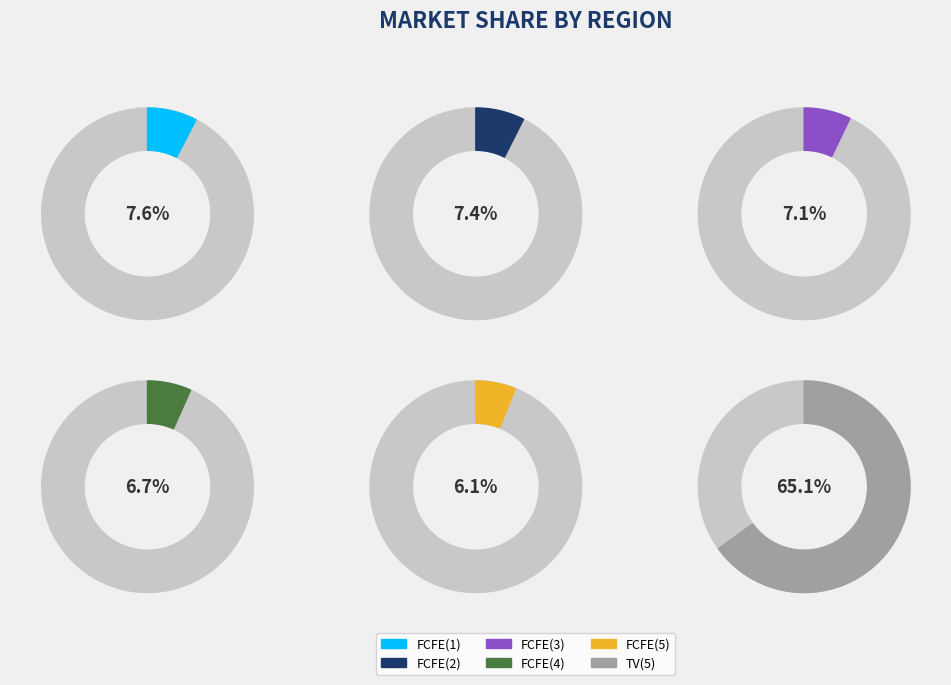

What is the ratio of the value at FCFE(5) to the value at FCFE(1)?

0.8